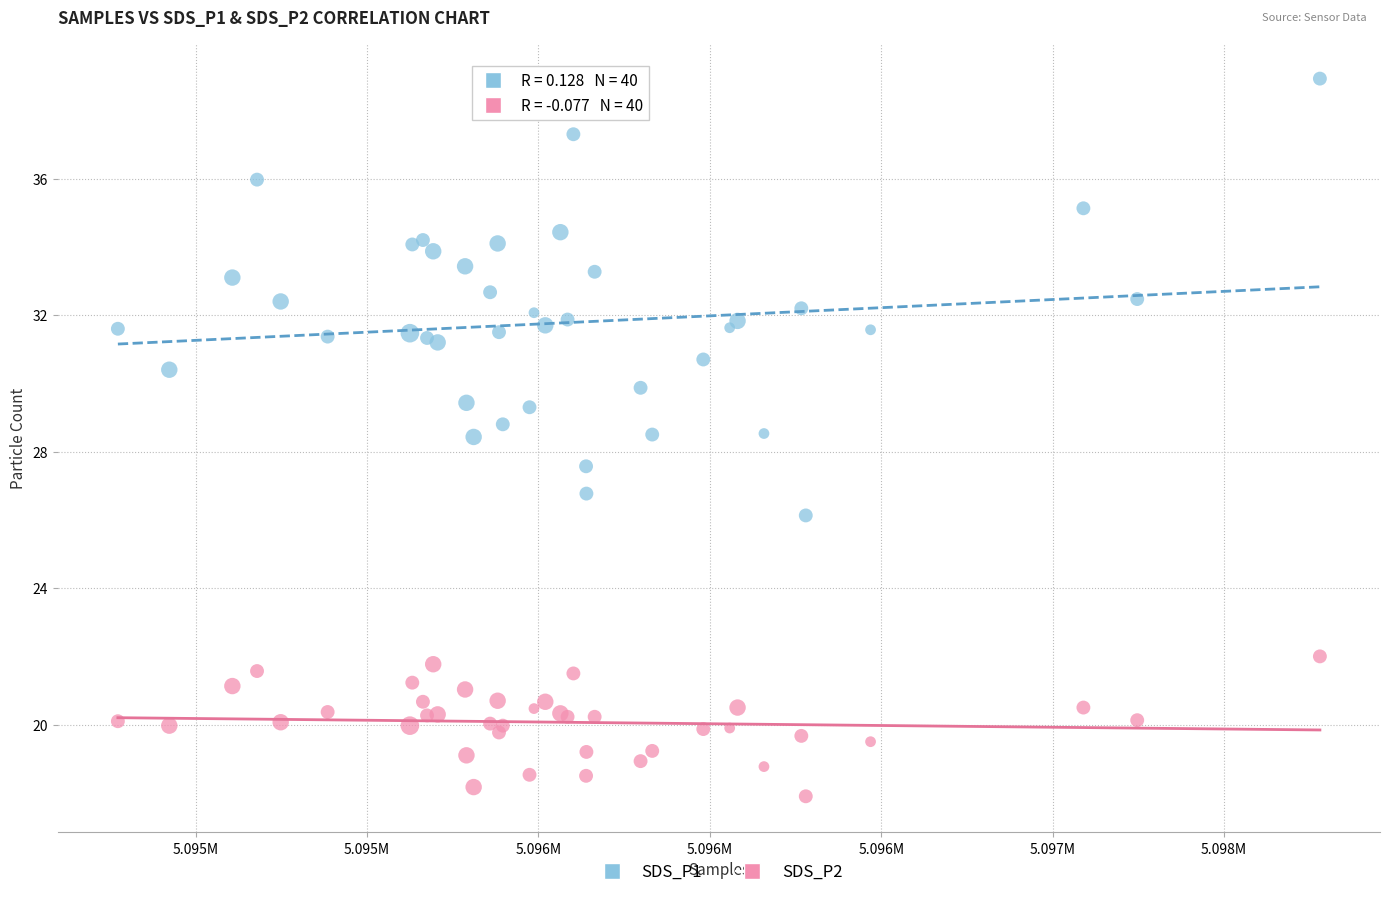

Which series reaches the minimum Y coordinate?

SDS_P2